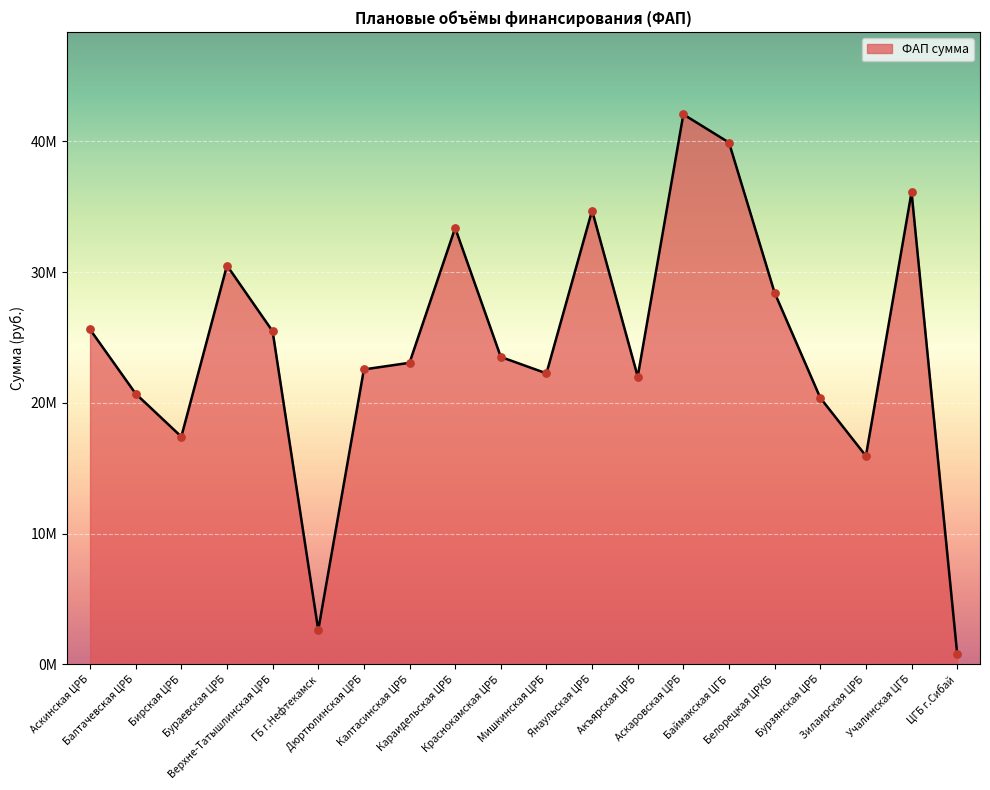

What is the change in value from Бураевская ЦРБ to ЦГБ г.Сибай?

-29688772